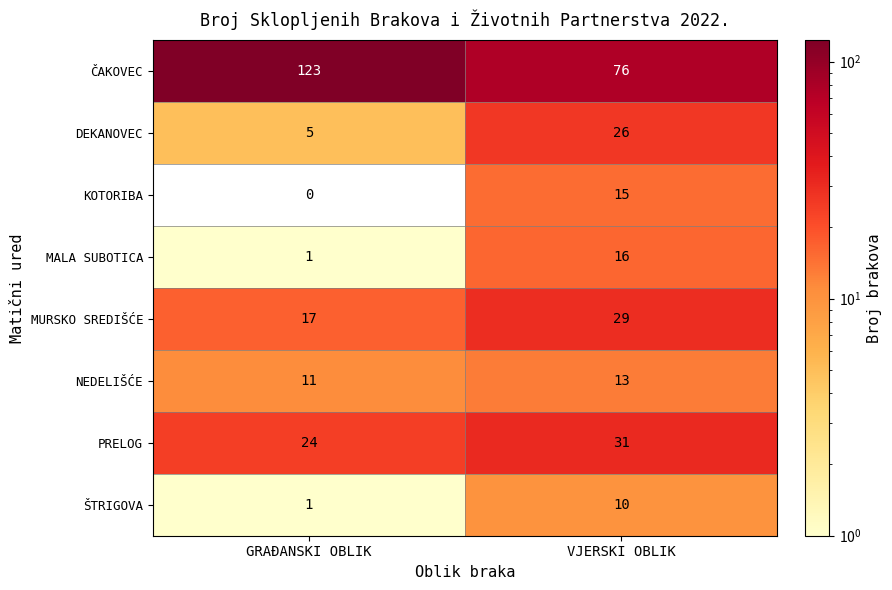

How many categories are shown in the chart?

2